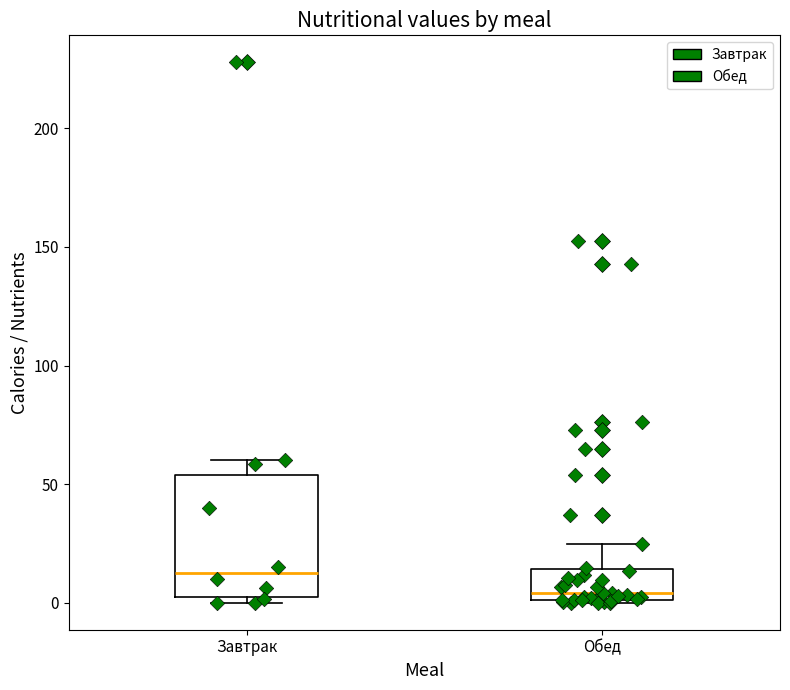

Which box's median line is the highest?

Завтрак